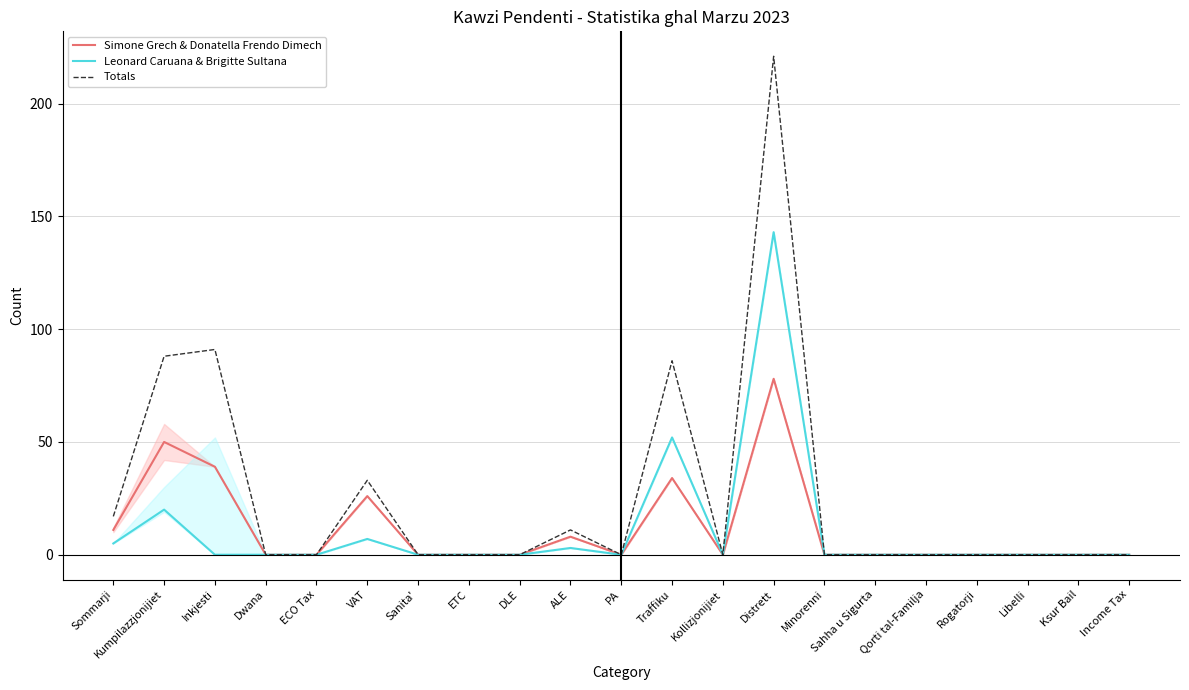

Between PA and Sanita', which is larger?

PA